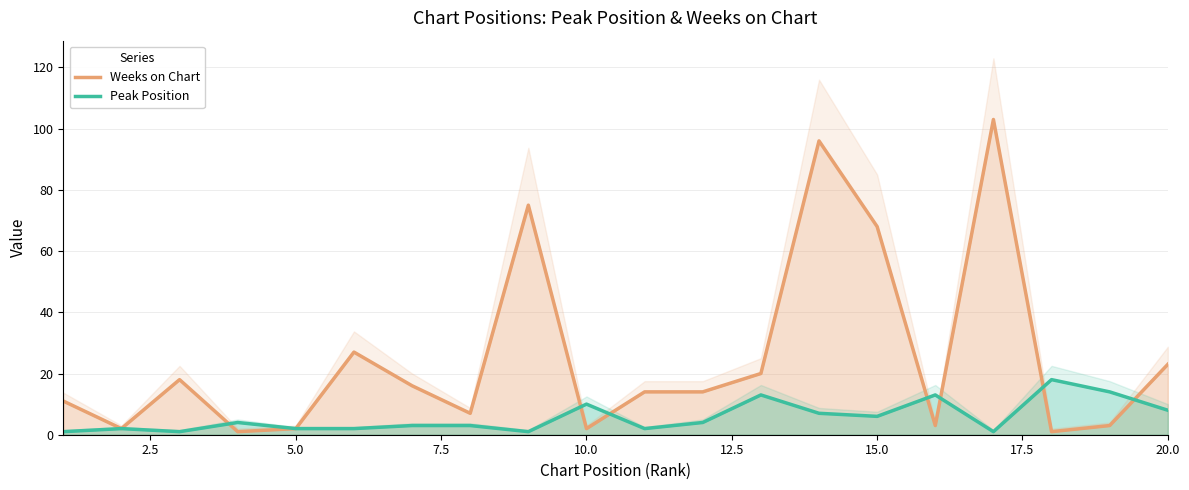

The value of Weeks on Chart at 12 is 35. True or false?

False